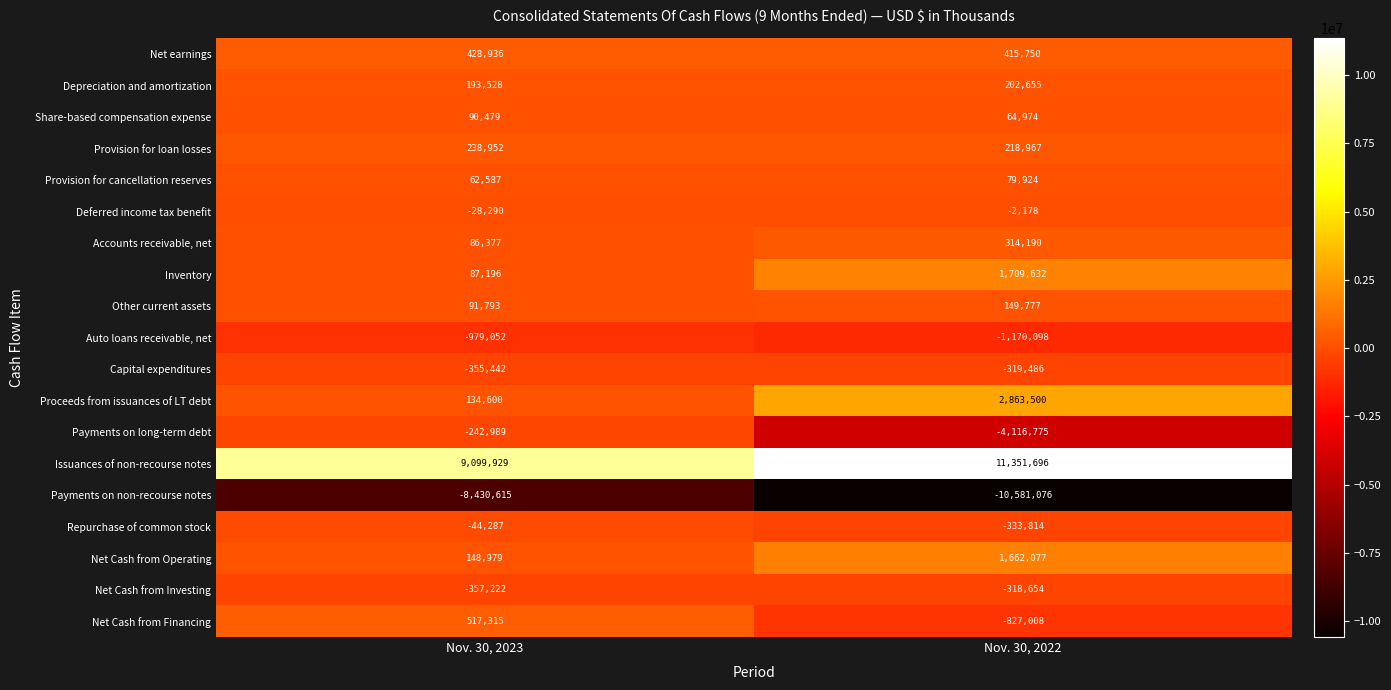

Which series has the widest spread of values?

Payments on long-term debt